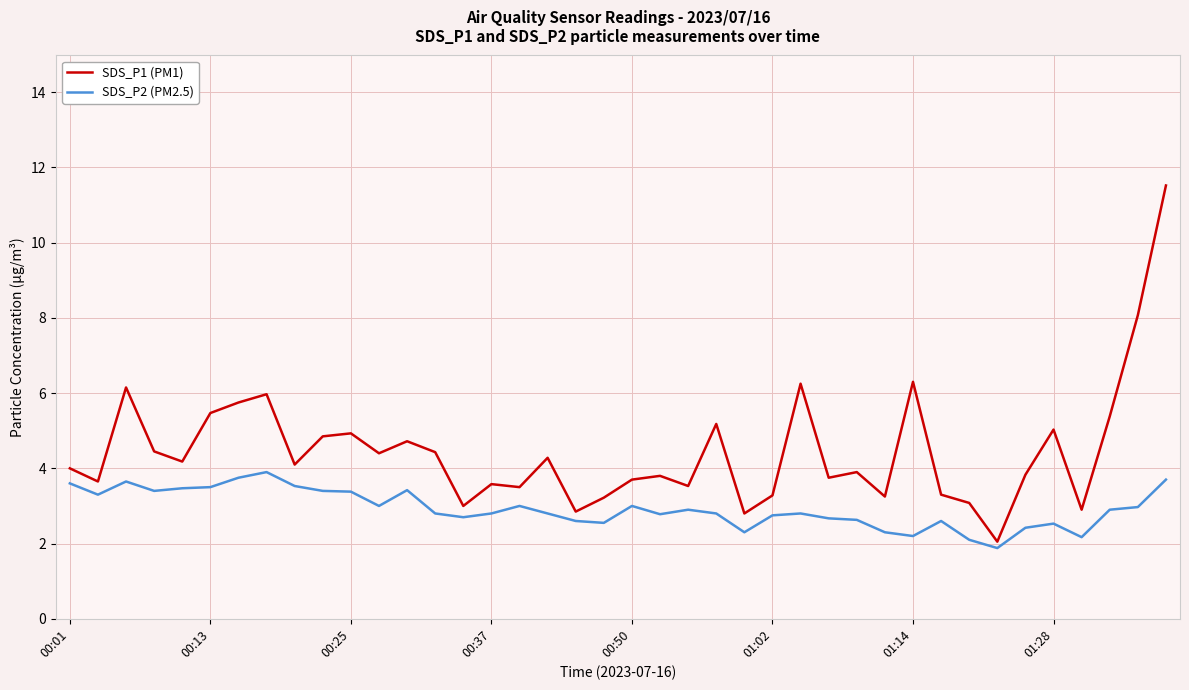

Which series has the widest spread of values?

SDS_P1 (PM1)